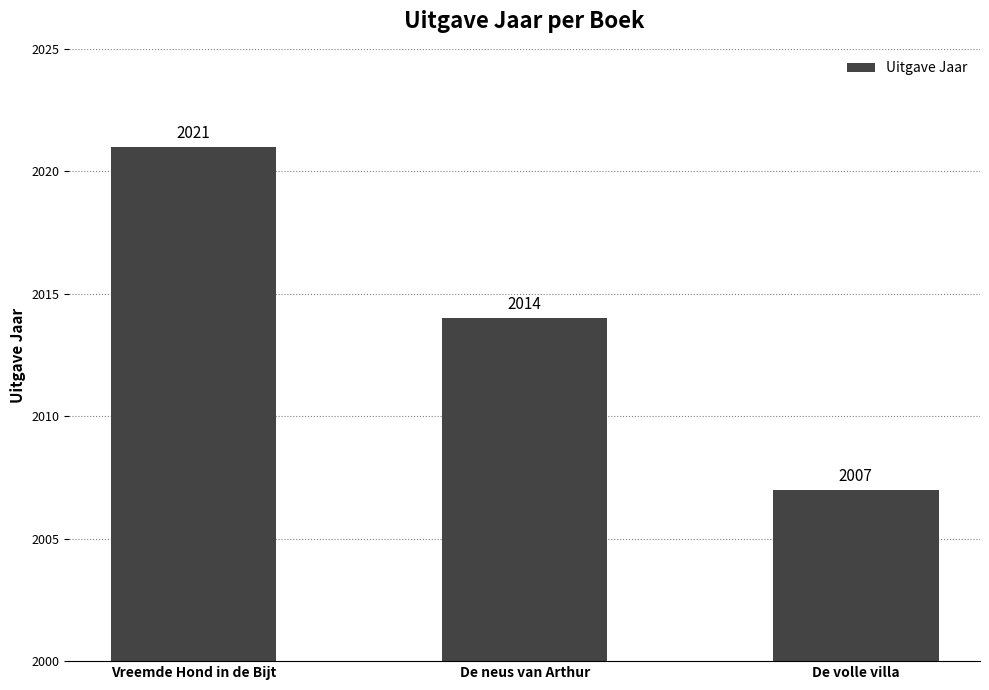

What is the average value?

2014